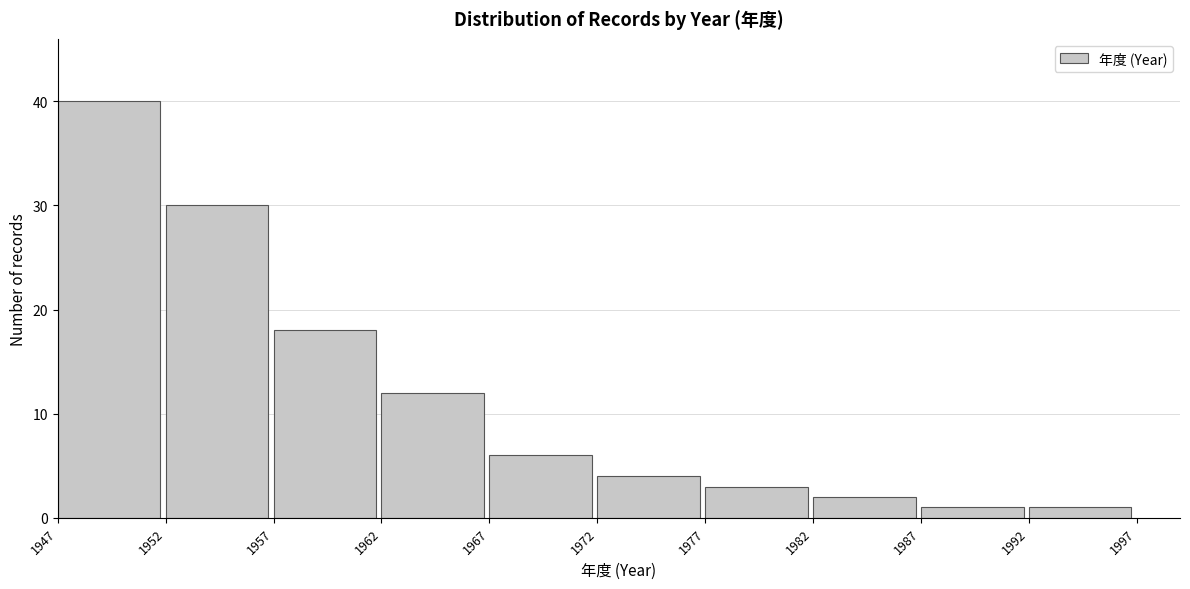

Reading left to right, list all the values displayed in this chart.

40	30	18	12	6	4	3	2	1	1